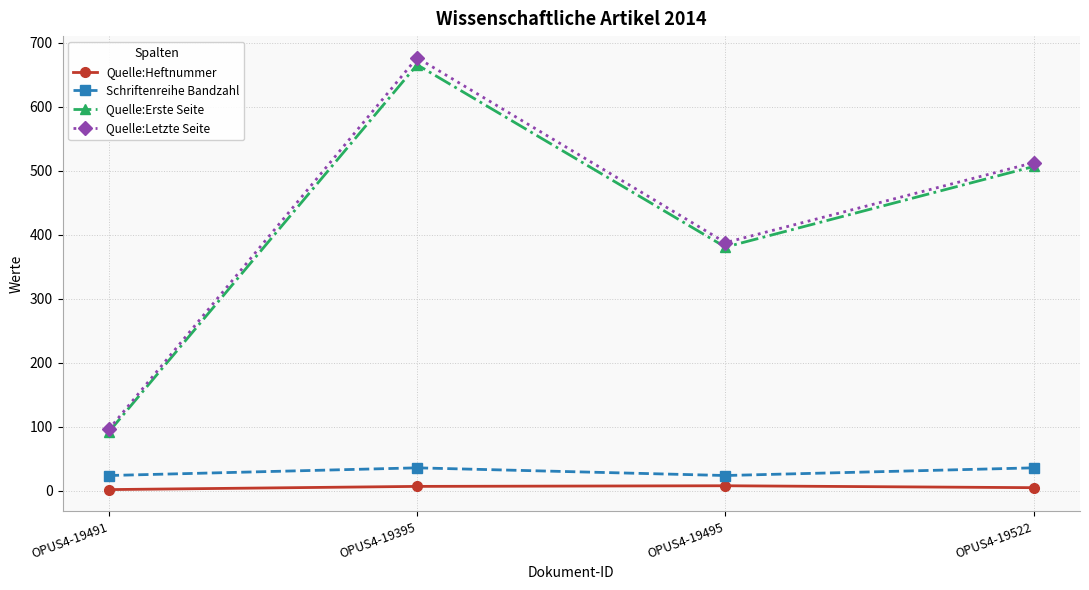

What is the total value across all series at OPUS4-19395?

1386